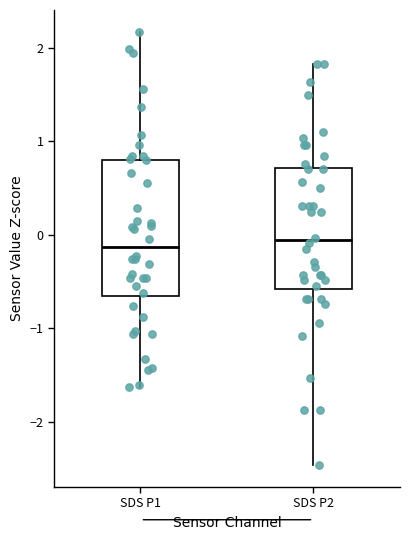

Which box is the tallest, from its lower edge to its upper edge?

SDS P1